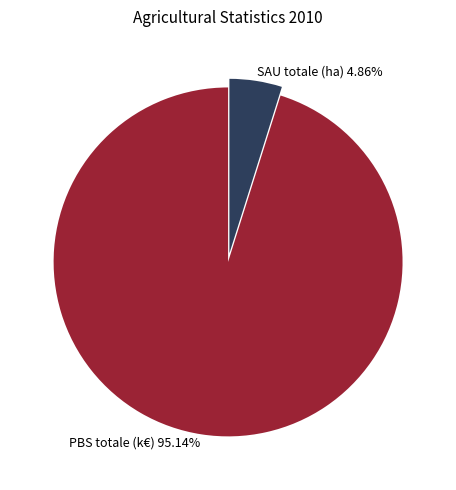

Do PBS totale (k€) and SAU totale (ha) together represent more than half of the pie?

Yes